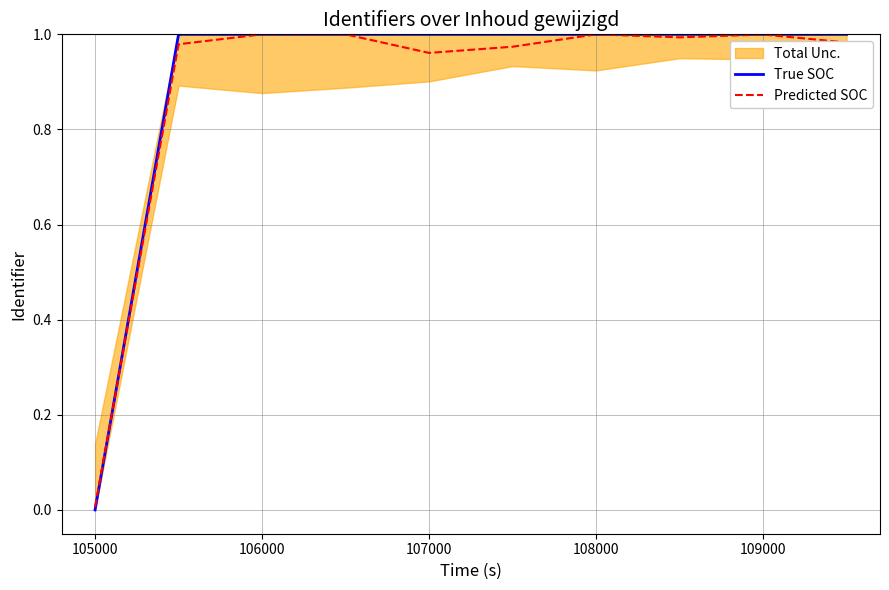

The value of True SOC at 109000 is 1.0. True or false?

True